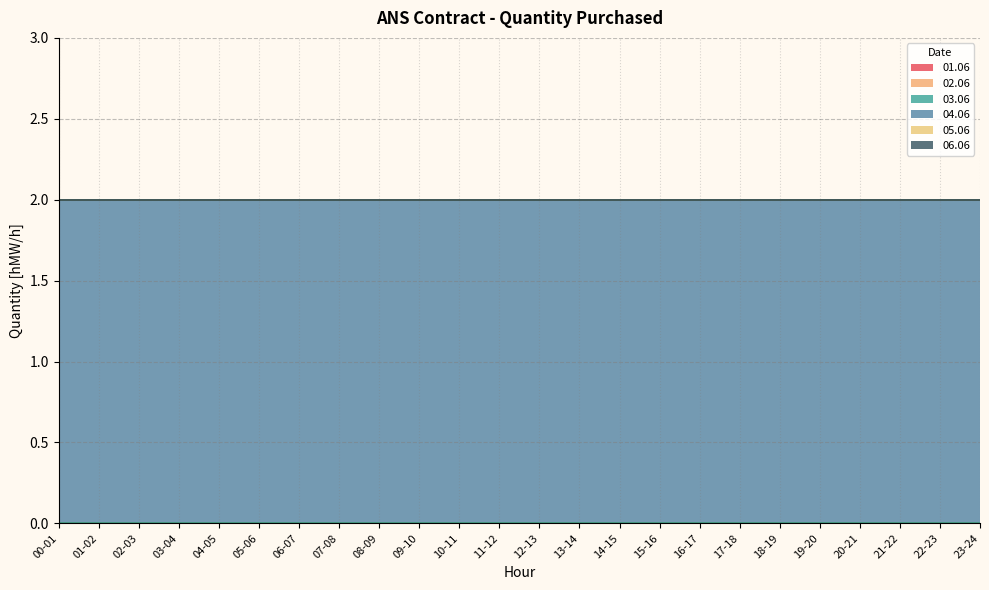

What is the label of the 22nd point from the left?

21-22